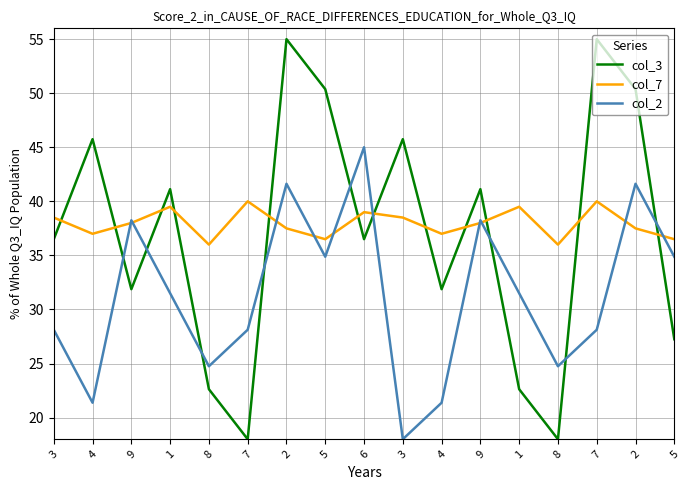

Reading right to left, what are all the values shown in this chart?

col_3: 27.2	50.4	55.0	18.0	22.6	41.1	31.9	45.8	36.5	50.4	55.0	18.0	22.6	41.1	31.9	45.8	36.5
col_7: 36.5	37.5	40.0	36.0	39.5	38.0	37.0	38.5	39.0	36.5	37.5	40.0	36.0	39.5	38.0	37.0	38.5
col_2: 34.9	41.6	28.1	24.8	31.5	38.2	21.4	18.0	45.0	34.9	41.6	28.1	24.8	31.5	38.2	21.4	28.1